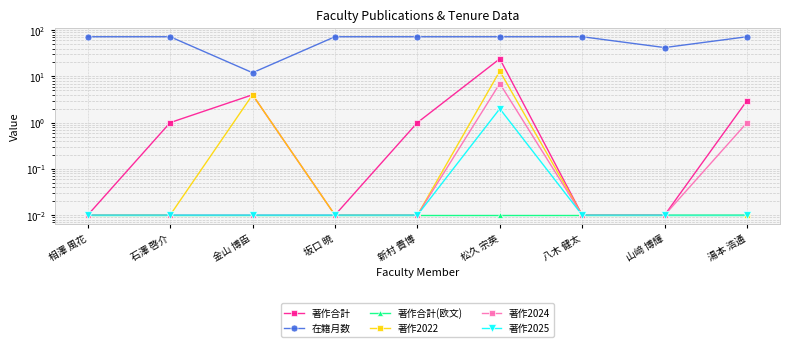

Reading right to left, list all the values displayed in this chart.

著作合計: 湯本 浩通=3.0	山﨑 博輝=0.0	八木 健太=0.0	松久 宗英=24.0	新村 貴博=1.0	坂口 暁=0.0	金山 博臣=4.0	石澤 啓介=1.0	相澤 風花=0.0
在籍月数: 湯本 浩通=72.0	山﨑 博輝=42.0	八木 健太=72.0	松久 宗英=72.0	新村 貴博=72.0	坂口 暁=72.0	金山 博臣=12.0	石澤 啓介=72.0	相澤 風花=72.0
著作合計(欧文): 湯本 浩通=0.0	山﨑 博輝=0.0	八木 健太=0.0	松久 宗英=0.0	新村 貴博=0.0	坂口 暁=0.0	金山 博臣=0.0	石澤 啓介=0.0	相澤 風花=0.0
著作2022: 湯本 浩通=0.0	山﨑 博輝=0.0	八木 健太=0.0	松久 宗英=13.0	新村 貴博=0.0	坂口 暁=0.0	金山 博臣=4.0	石澤 啓介=0.0	相澤 風花=0.0
著作2024: 湯本 浩通=1.0	山﨑 博輝=0.0	八木 健太=0.0	松久 宗英=7.0	新村 貴博=0.0	坂口 暁=0.0	金山 博臣=0.0	石澤 啓介=0.0	相澤 風花=0.0
著作2025: 湯本 浩通=0.0	山﨑 博輝=0.0	八木 健太=0.0	松久 宗英=2.0	新村 貴博=0.0	坂口 暁=0.0	金山 博臣=0.0	石澤 啓介=0.0	相澤 風花=0.0